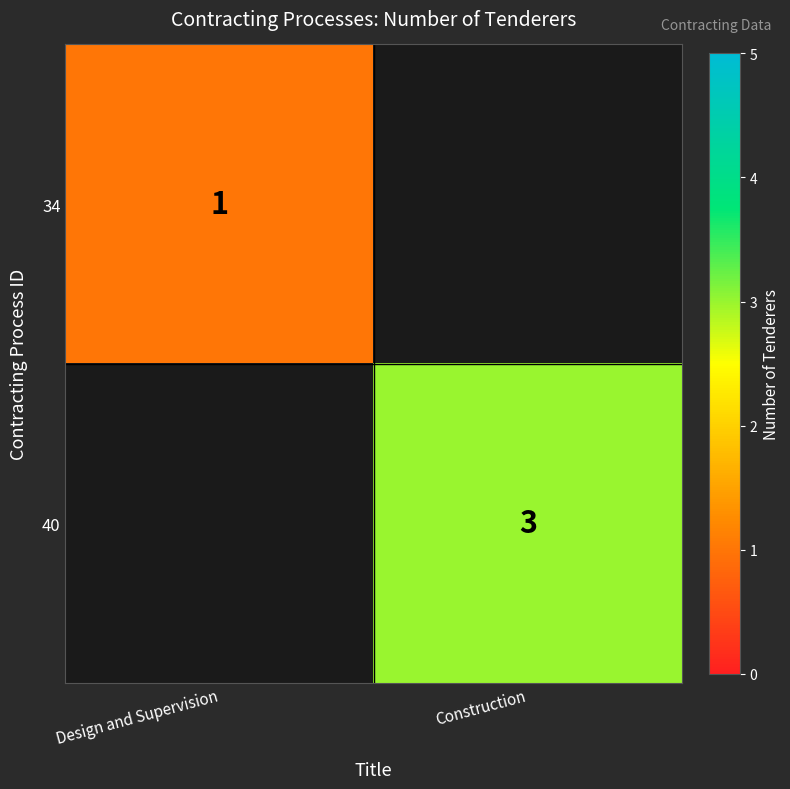

What is the smallest value displayed?

1.0